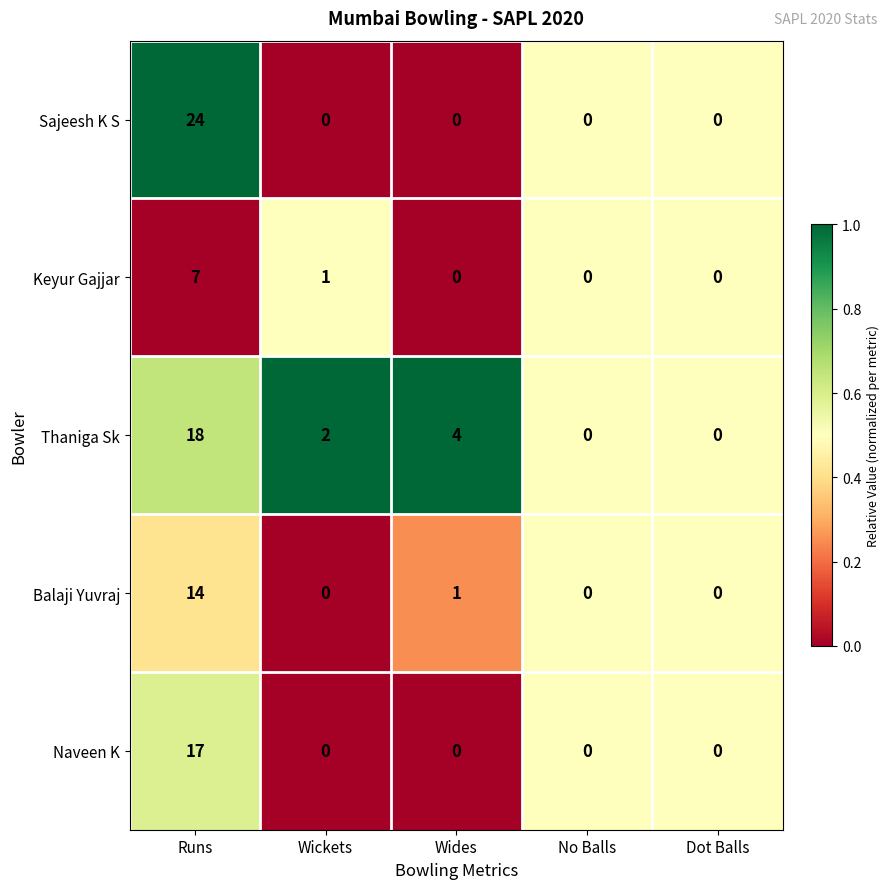

How many categories are shown in the chart?

5